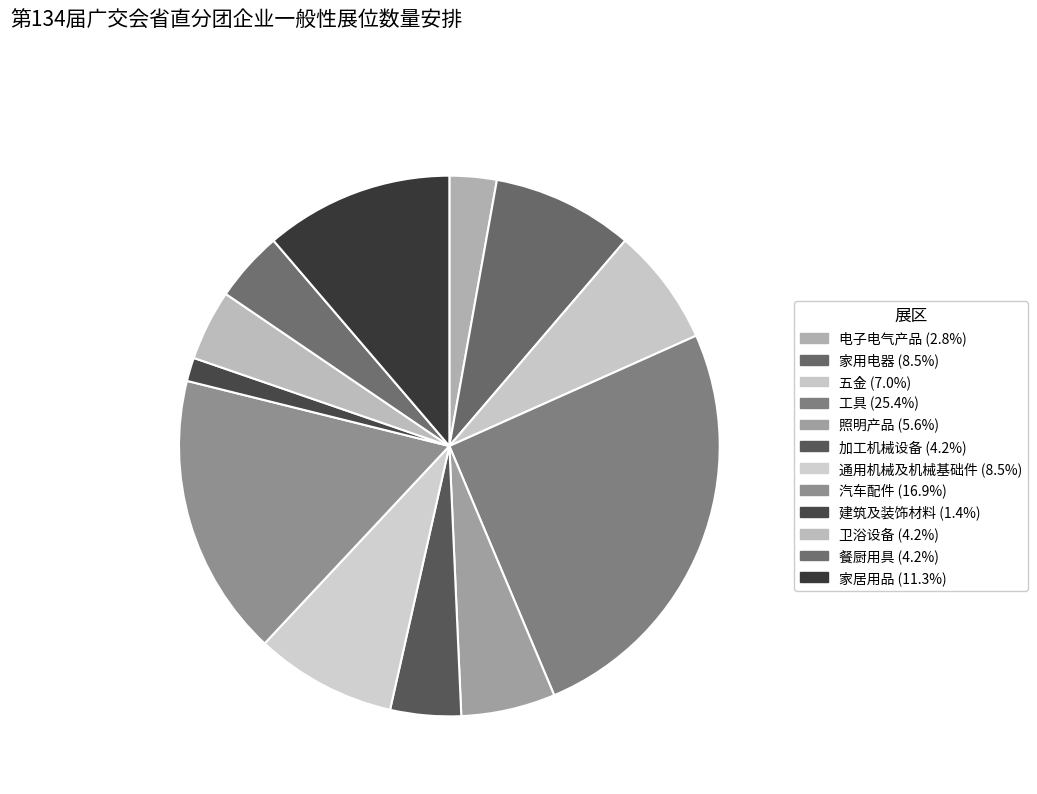

Combined, do 卫浴设备 and 餐厨用具 account for over 50%?

No